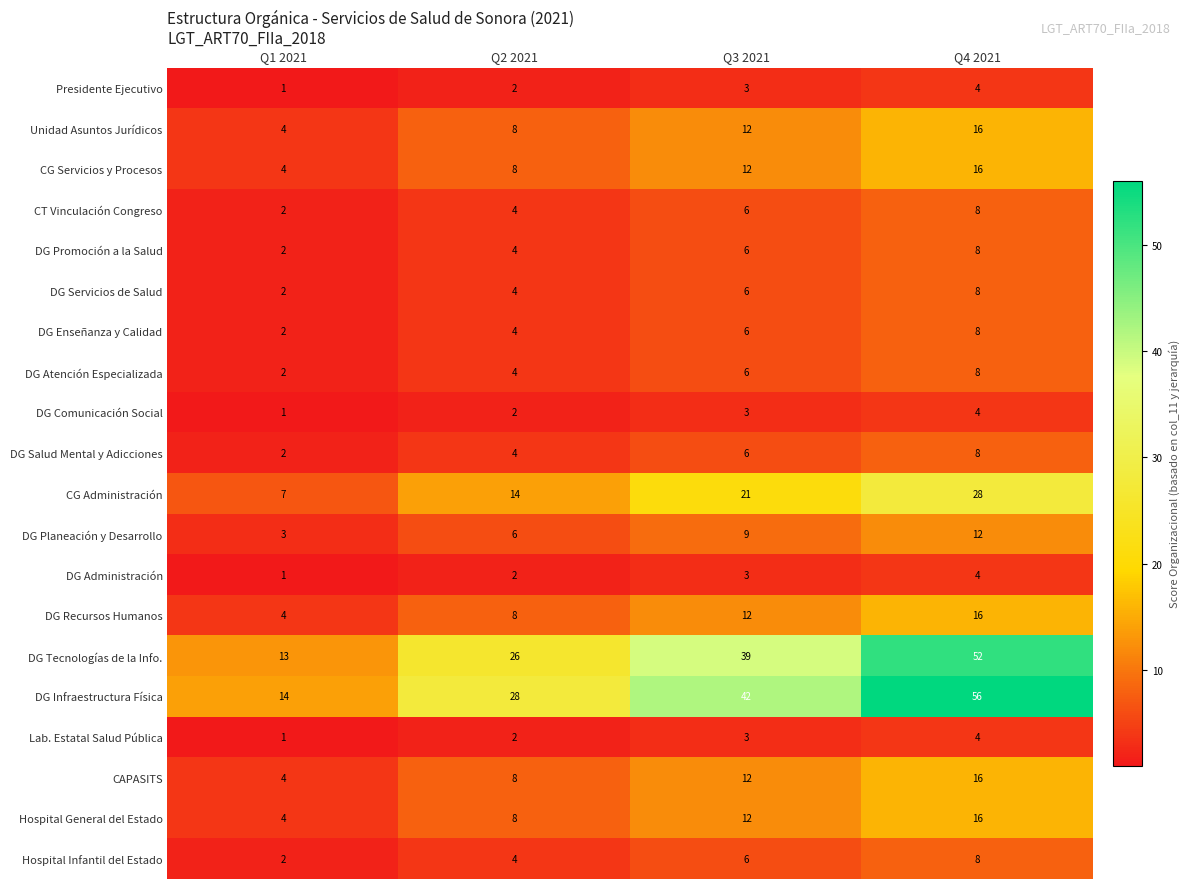

Which series has the largest total across all categories?

DG Infraestructura Física